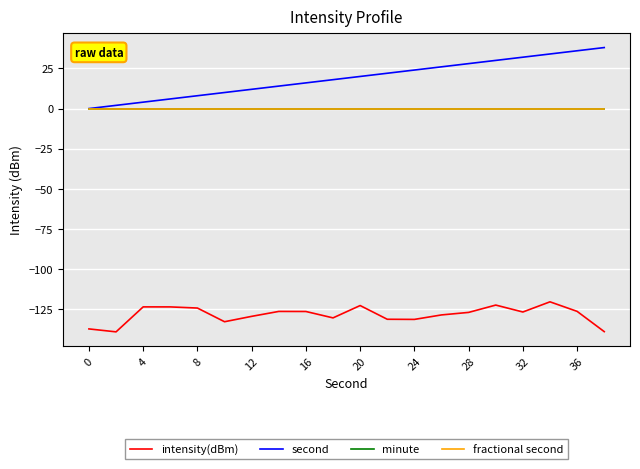

Is this an area chart (filled region under the line)?

No